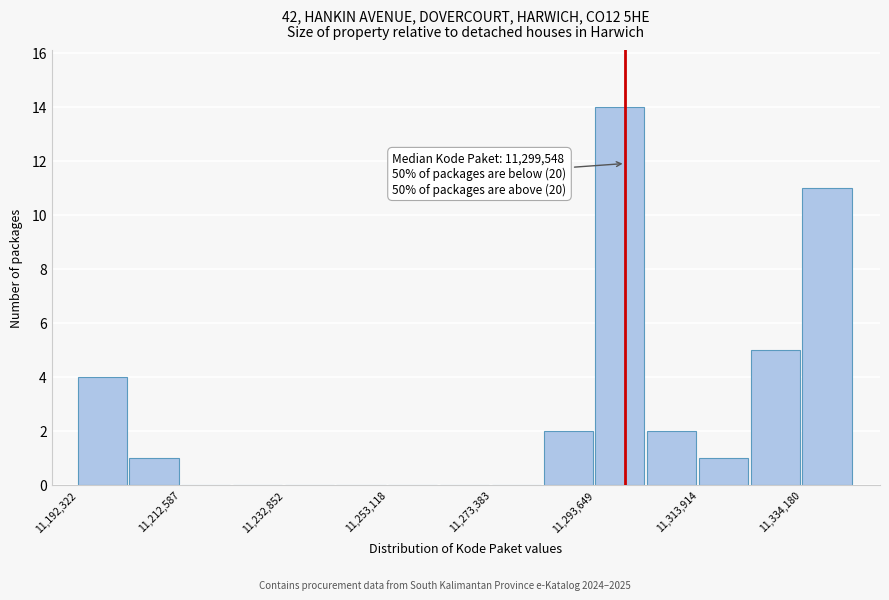

Around what value on the x-axis is the tallest bar? Give the approximate position of its centre, as read against the axis.

11300000